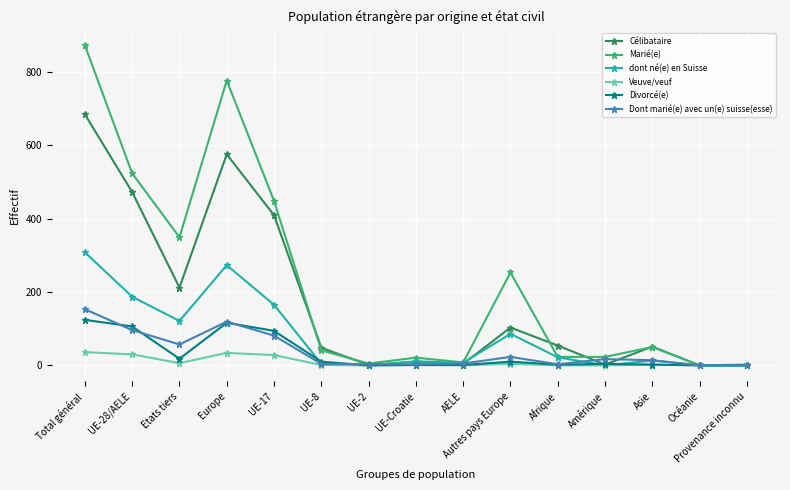

What is the difference between the second highest and minimum values in the Marié(e) series?

776